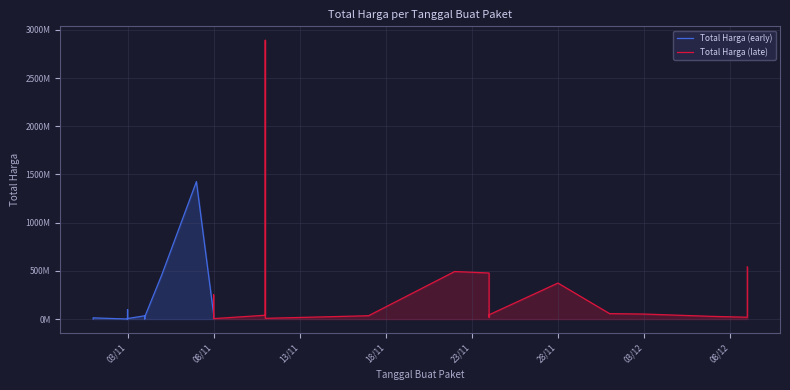

What is the value of the Total Harga (early) point at the 6th from the left?

265000